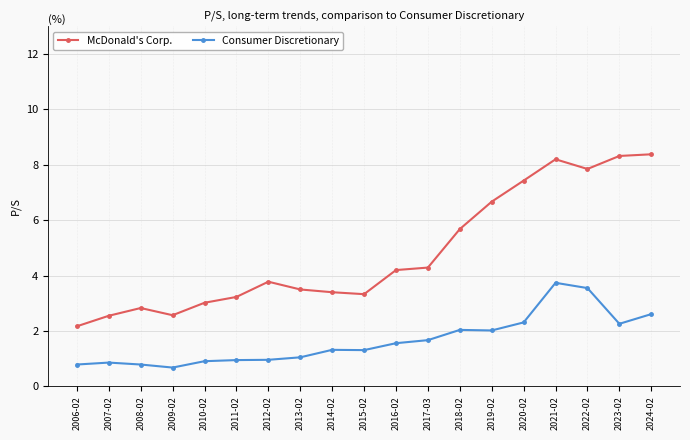

The McDonald's Corp. series shows 4.8 at 2015-02. True or false?

False